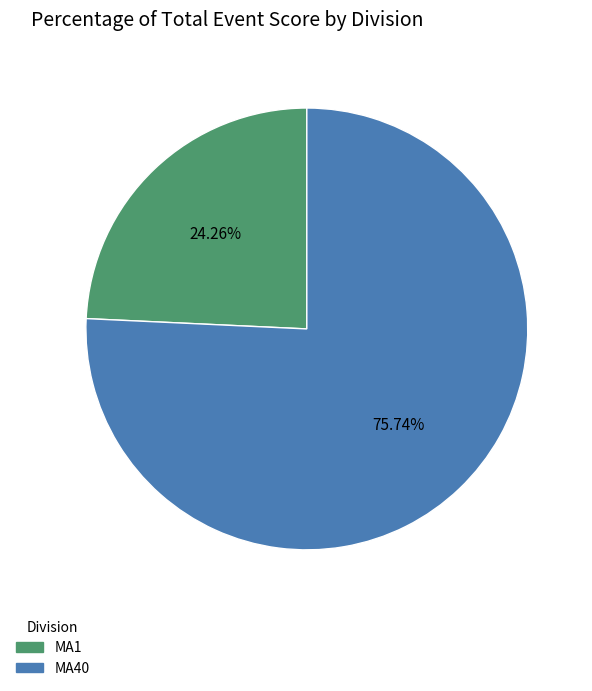

To the nearest percent, what is the average slice percentage?

50%